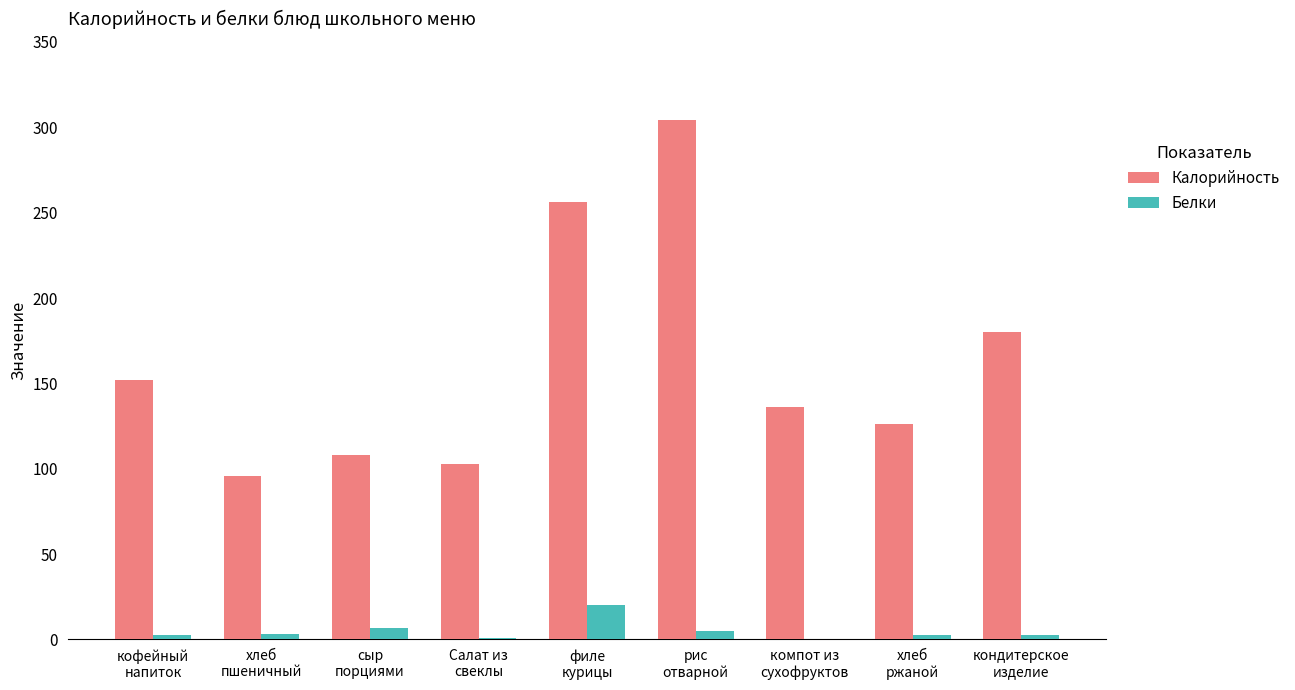

What is the sum of all Калорийность values?

1461.0